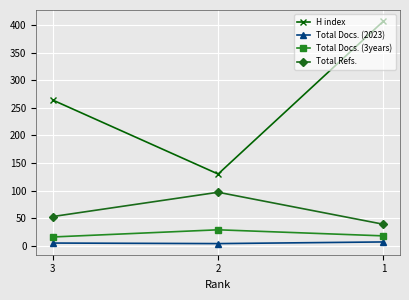

Count the number of categories in the chart.

3